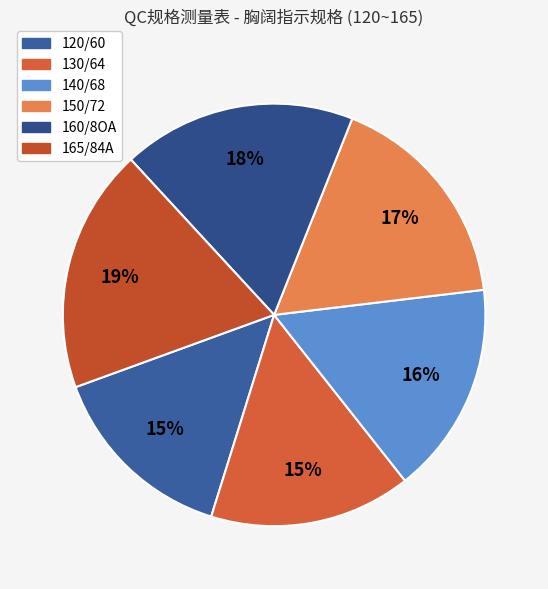

Count the number of slices in the pie.

6